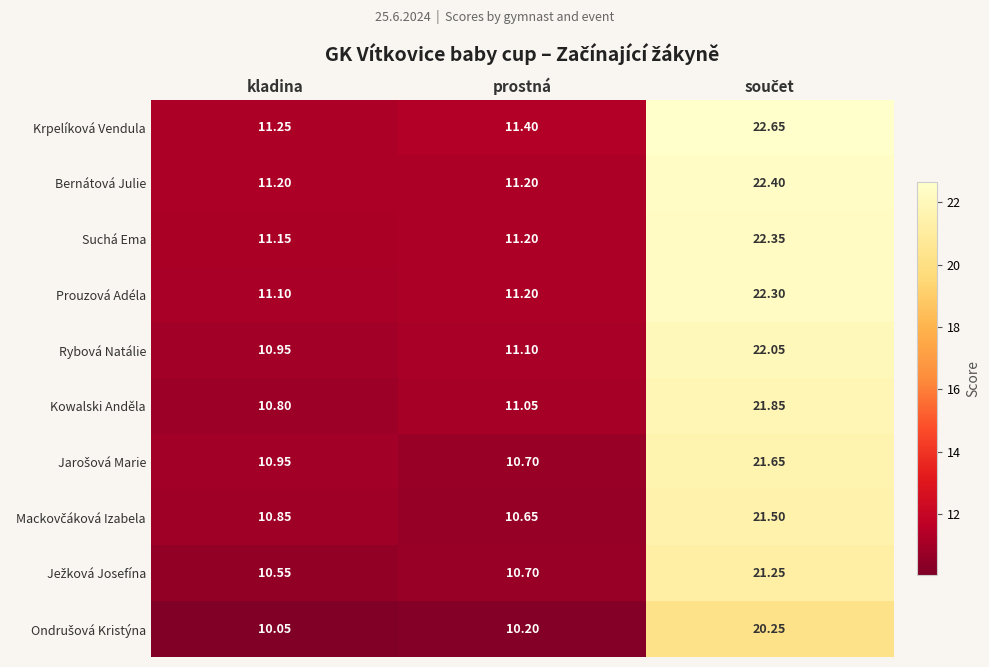

Which series has the widest spread of values?

Krpelíková Vendula